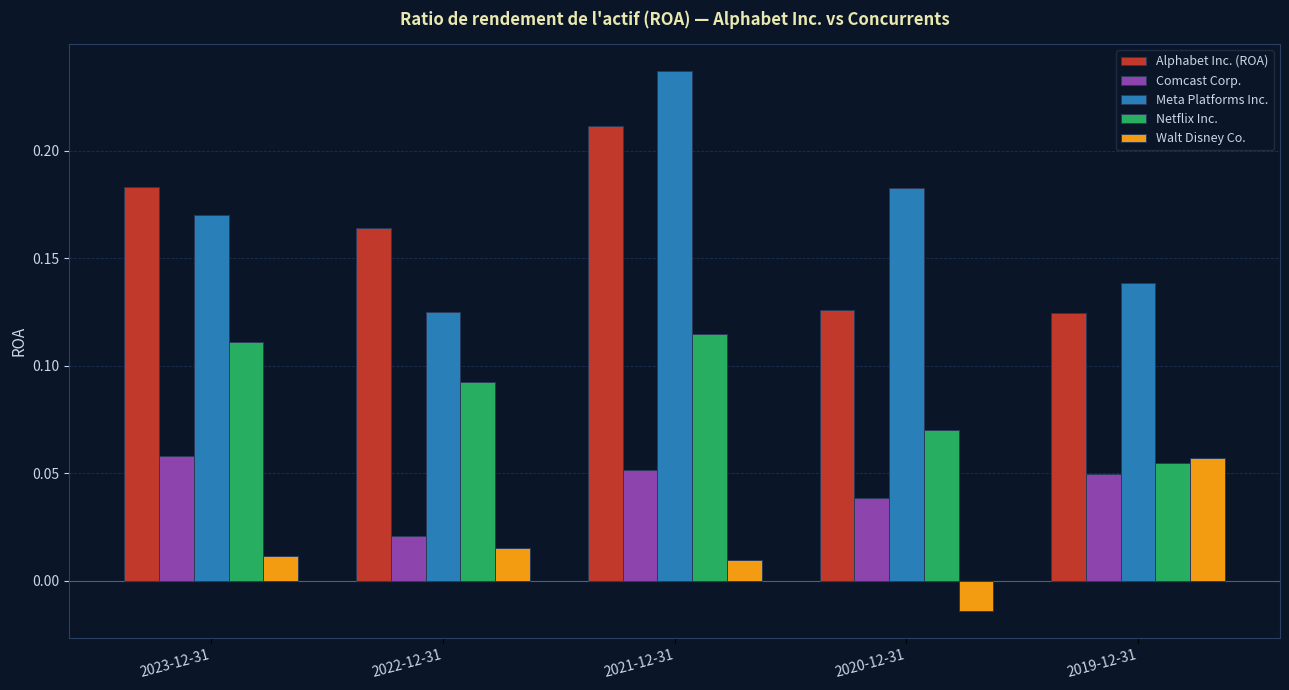

Which series has the widest spread of values?

Meta Platforms Inc.